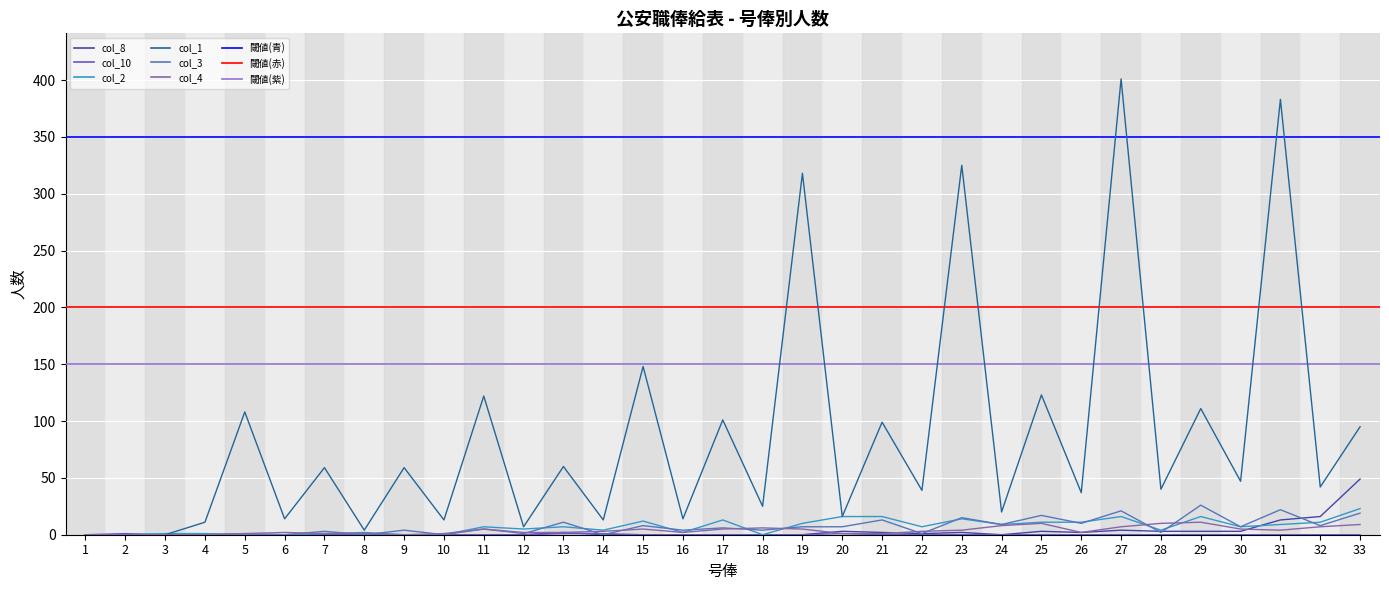

Does the chart display data point markers on the line(s)?

No